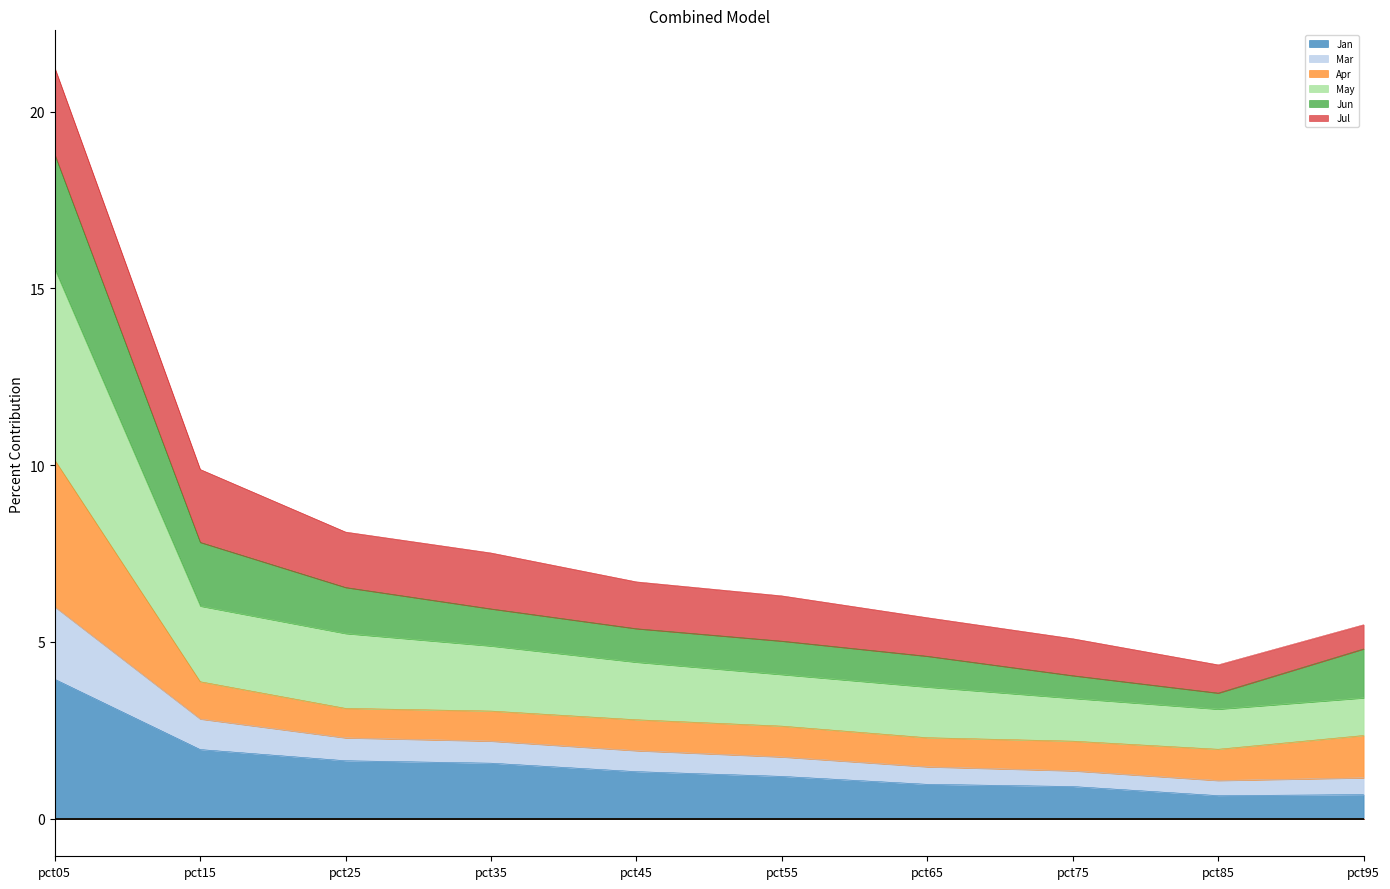

The value of Jan at pct85 is 0.7. True or false?

True